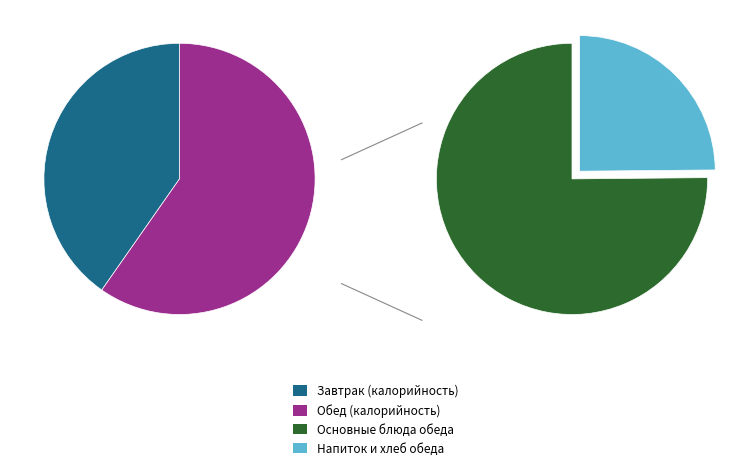

Count the number of slices in the pie.

2